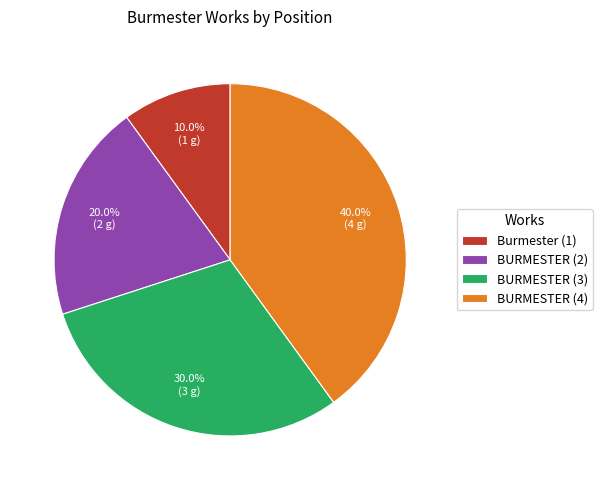

What portion of the pie excludes BURMESTER (2)?

80.0%